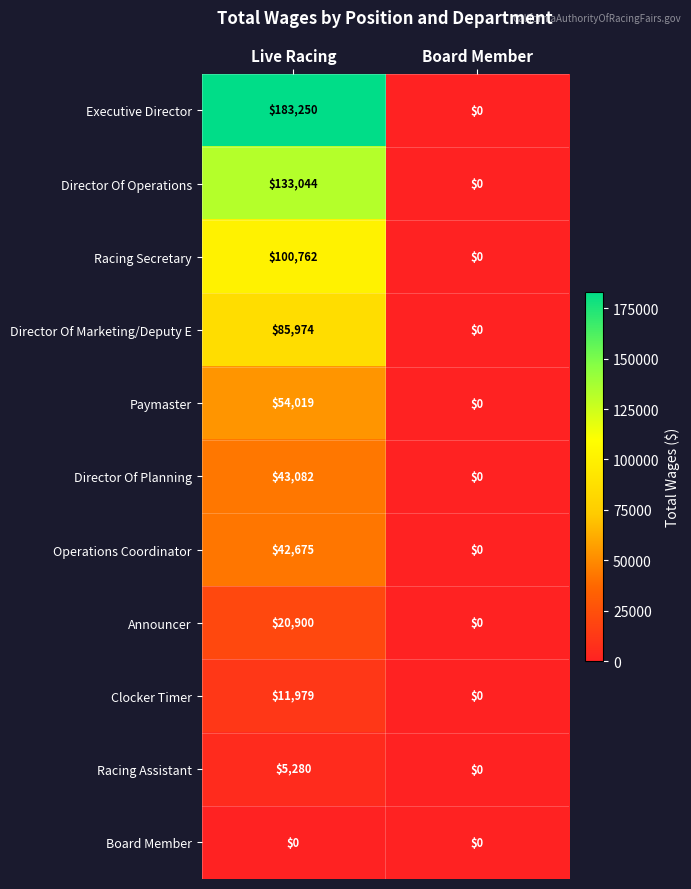

What is the difference between the Operations Coordinator values at Live Racing and Board Member?

42675